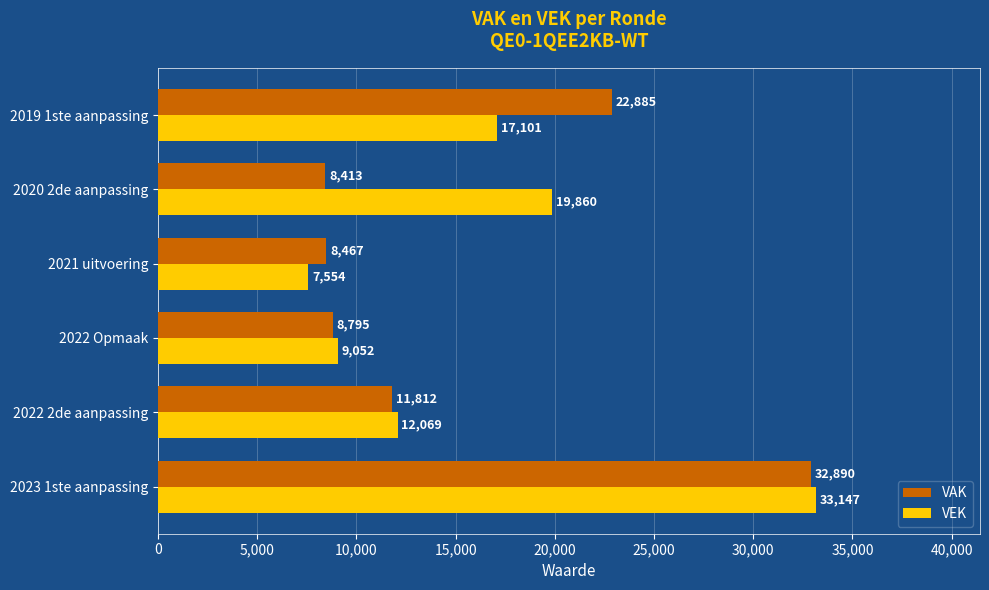

Which series has the largest total across all categories?

VEK